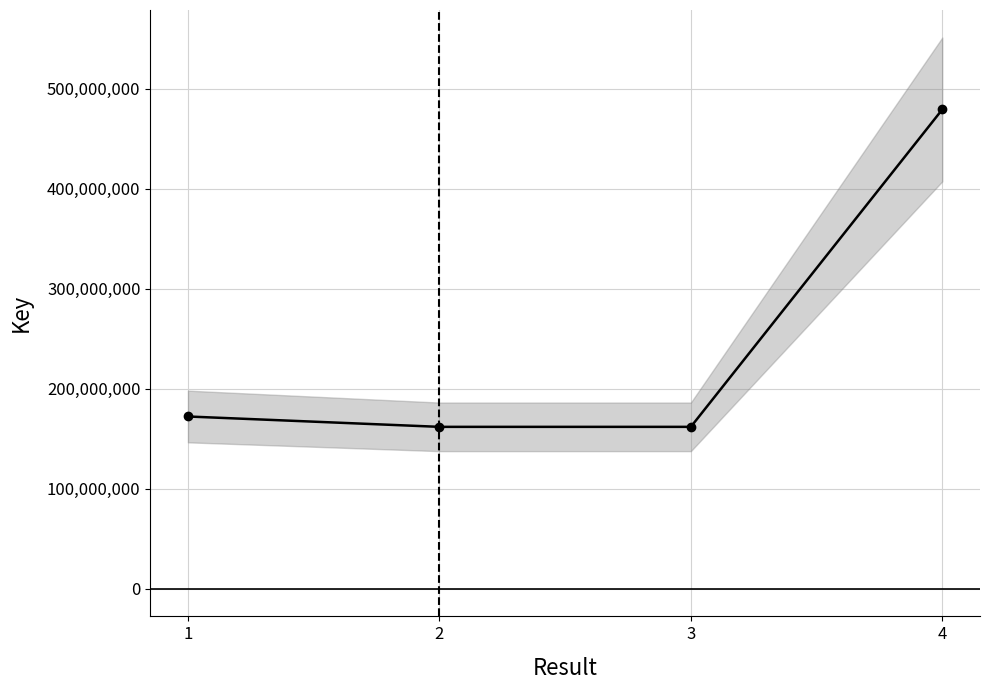

What is the difference between the values at 2 and 4?

317385206